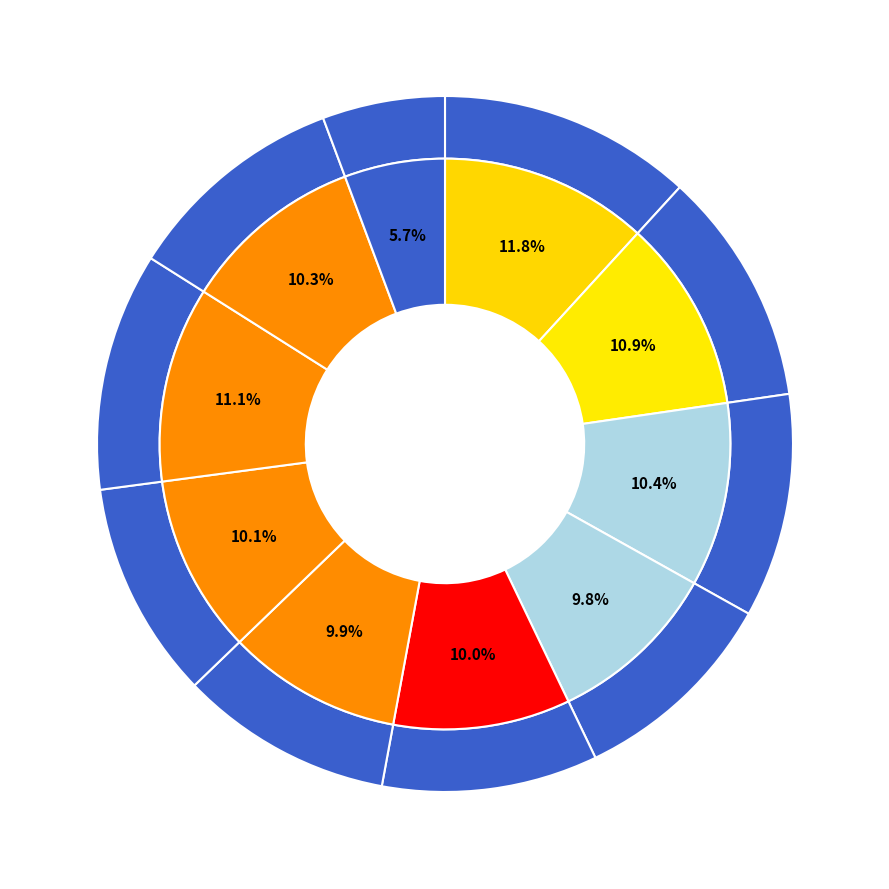

To the nearest percent, what percentage of the pie is pct75?

11%